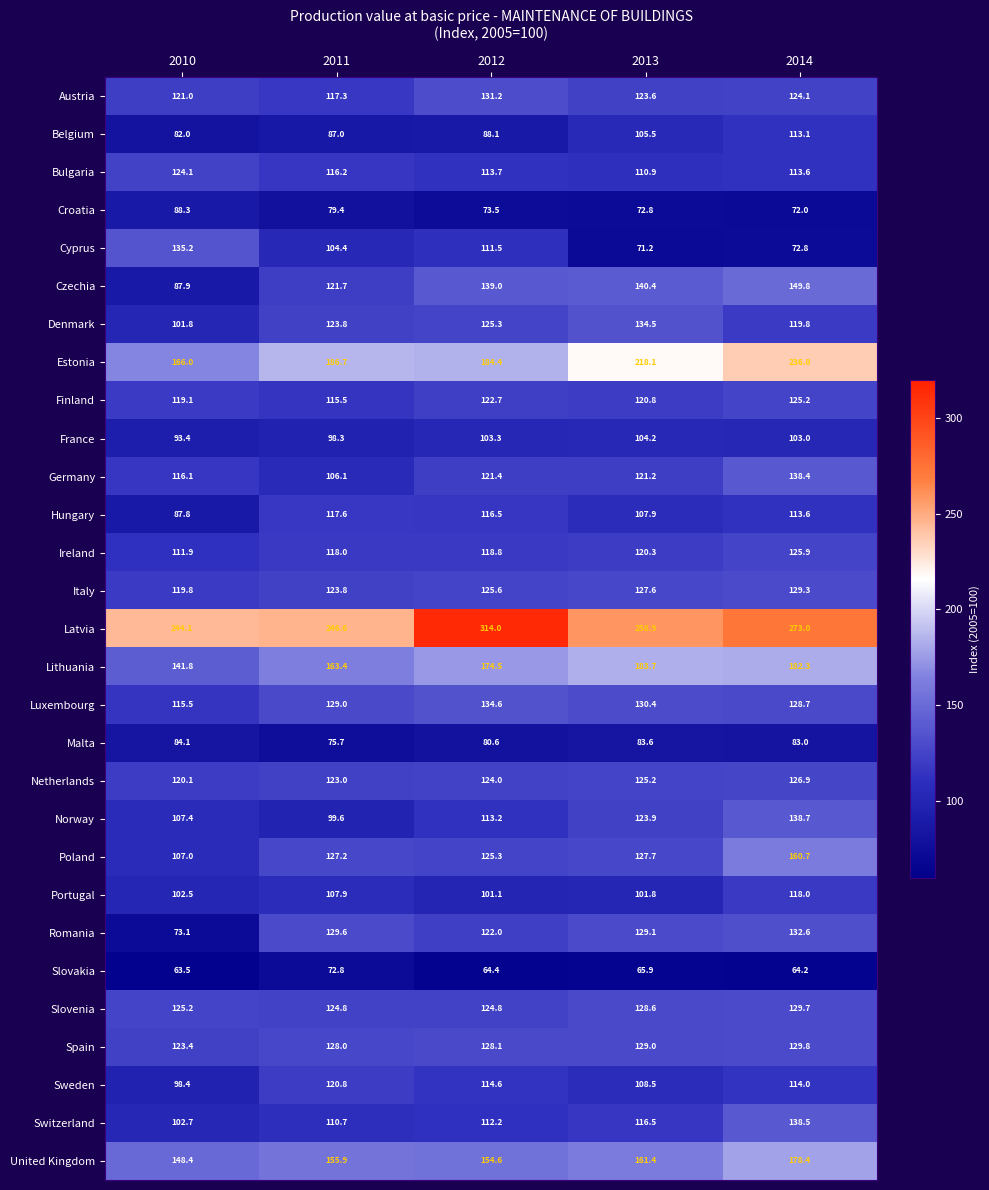

Is it true that Germany equals 121.4 at 2012?

True